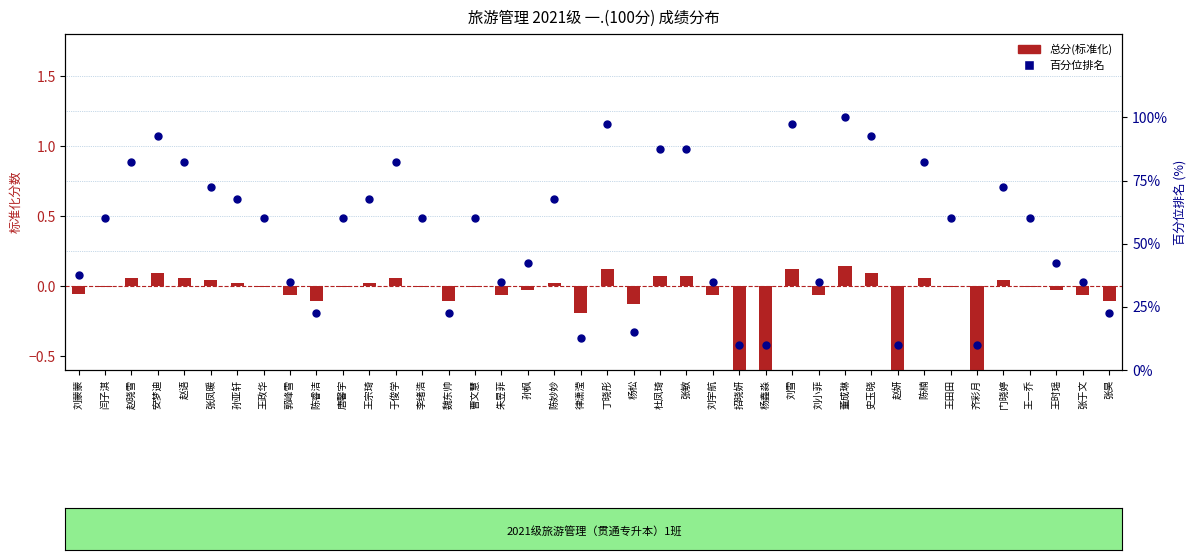

Which series has the largest Y range (max minus min)?

百分位排名